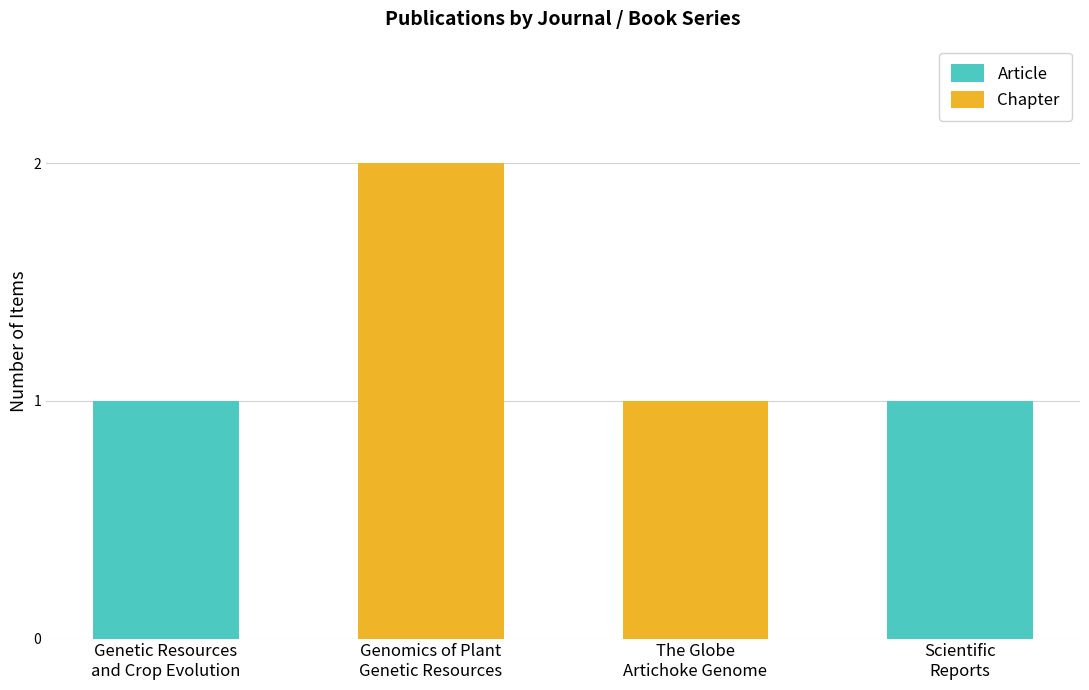

What are all the series names shown in the legend?

Article, Chapter